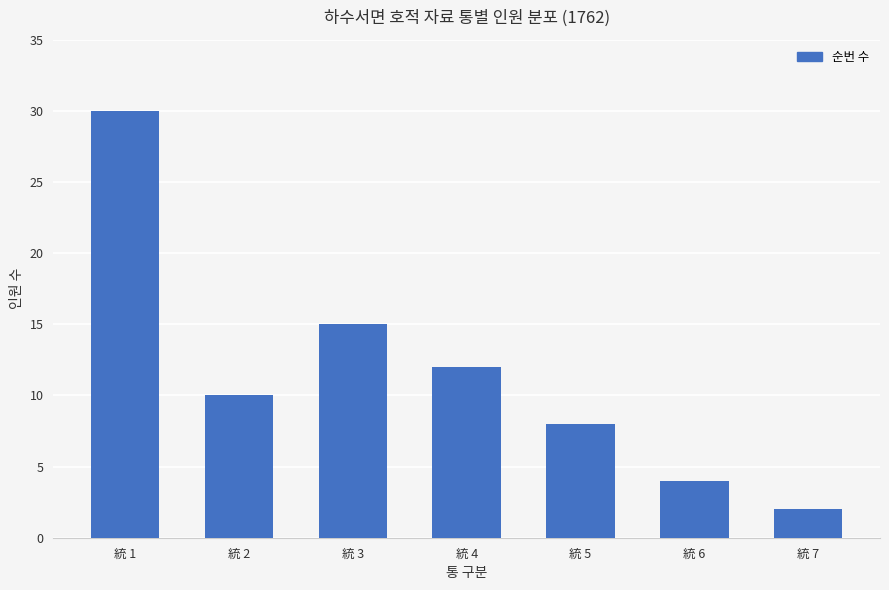

What is the greatest value displayed?

30